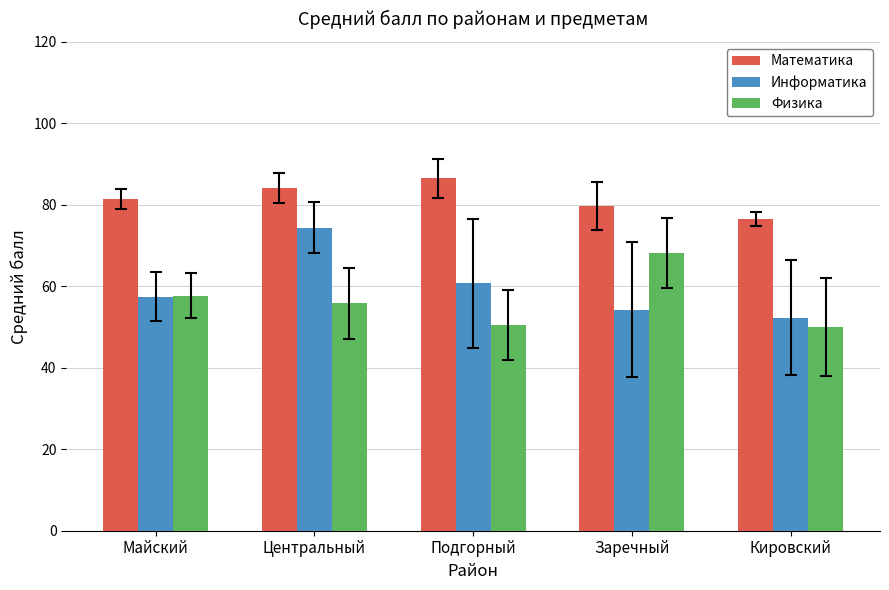

Does the chart contain stacked bars?

No